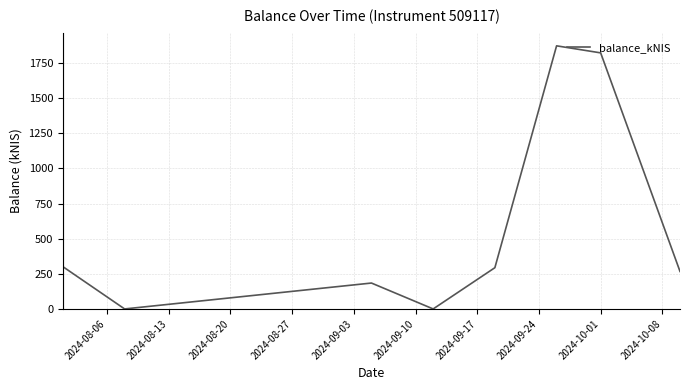

True or false: there are more than 0 points higher than both neighbors.

True